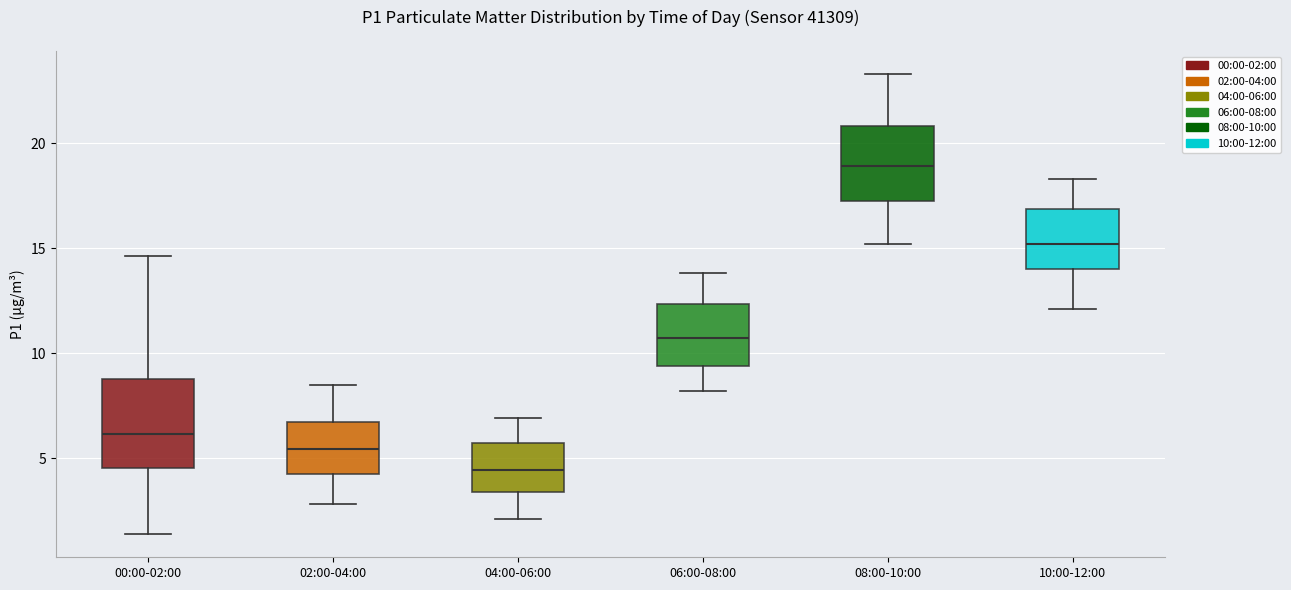

Which box has the lowest median line?

04:00-06:00